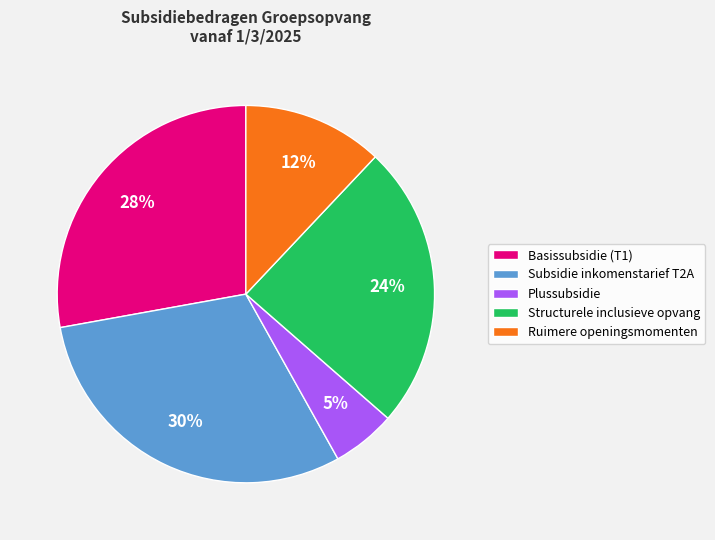

Do Structurele inclusieve opvang and Basissubsidie (T1) together represent more than half of the pie?

Yes